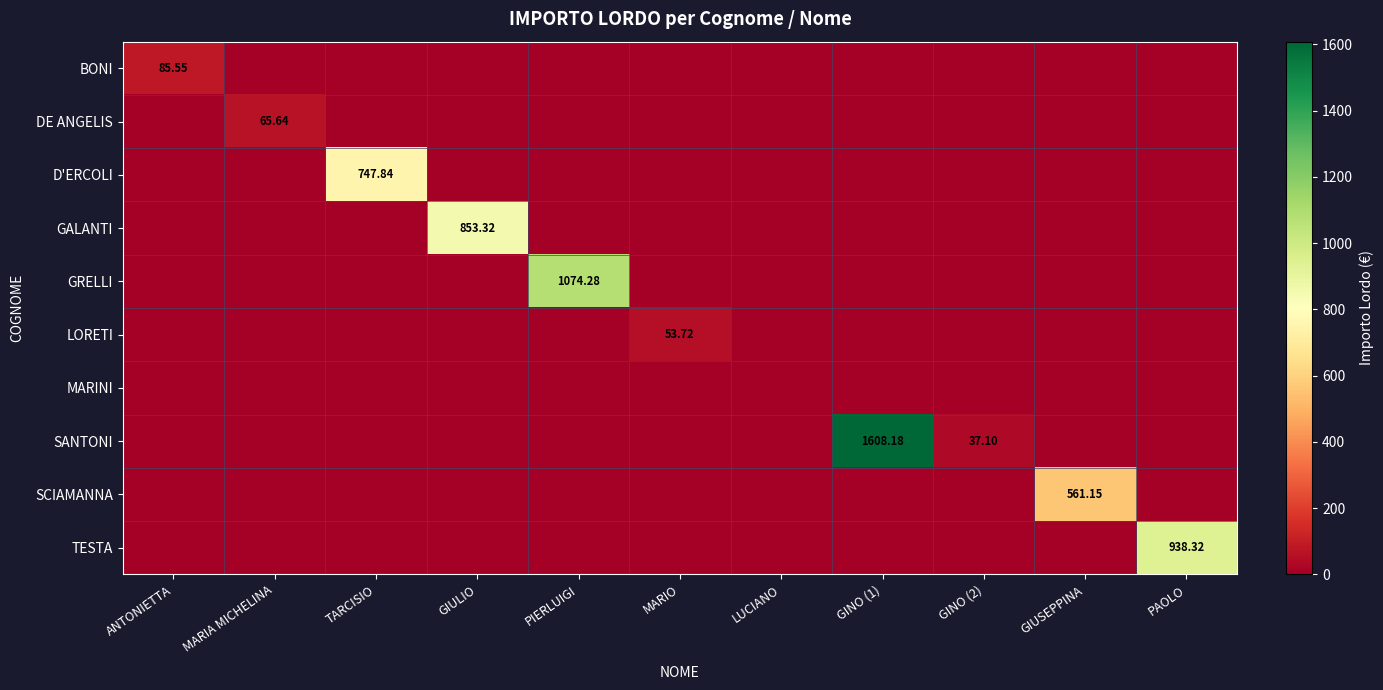

The value of GRELLI at GIUSEPPINA is 0.0. True or false?

True